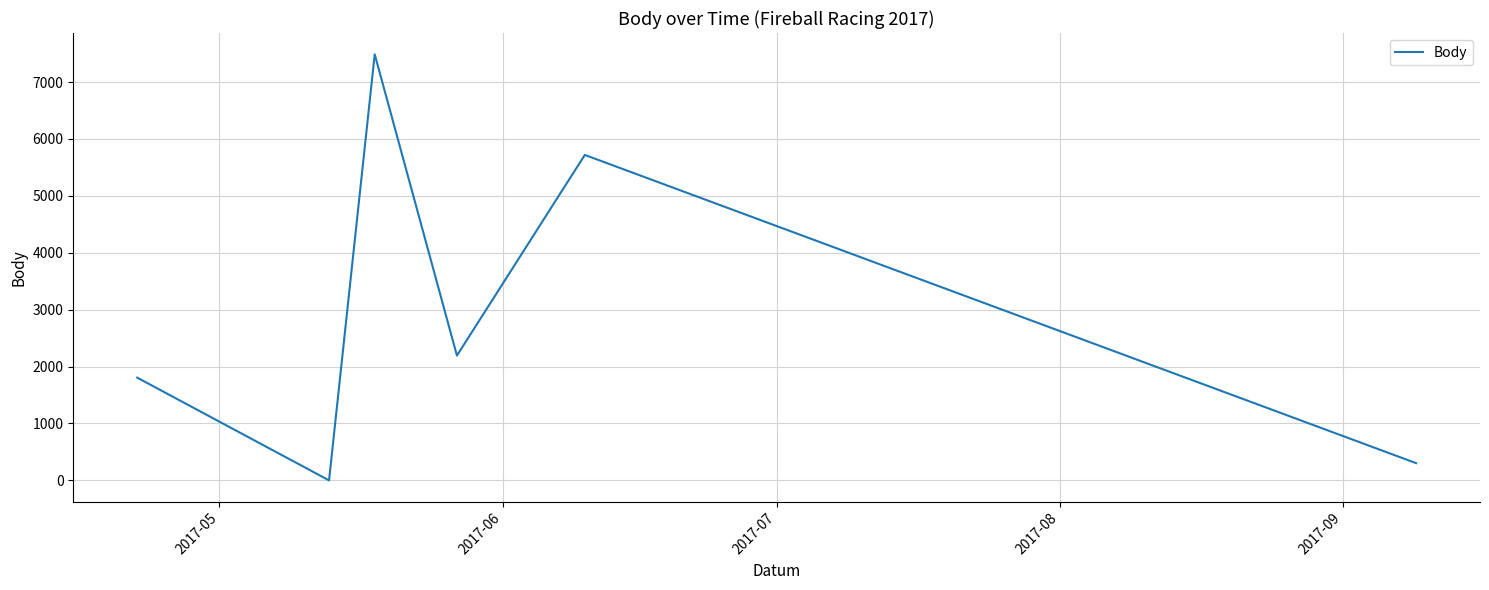

What is the greatest value displayed?

7487